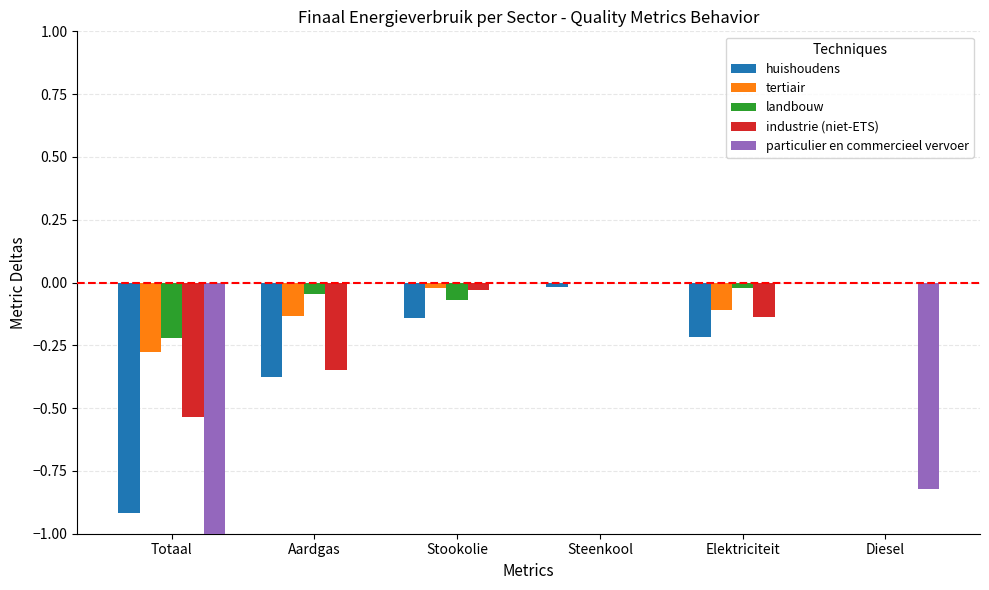

Which series changed the most between Totaal and Elektriciteit?

particulier en commercieel vervoer